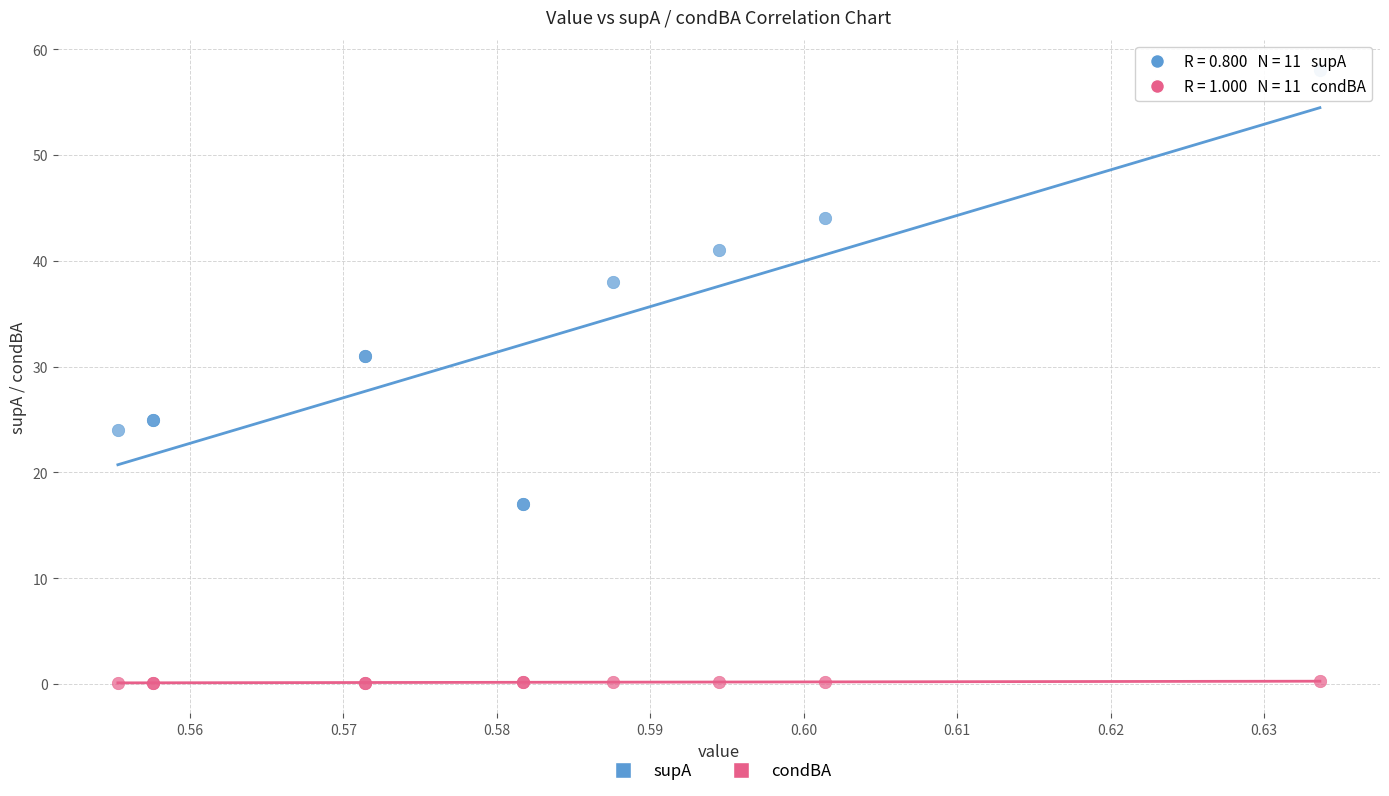

What are all the series names shown in the legend?

supA, condBA